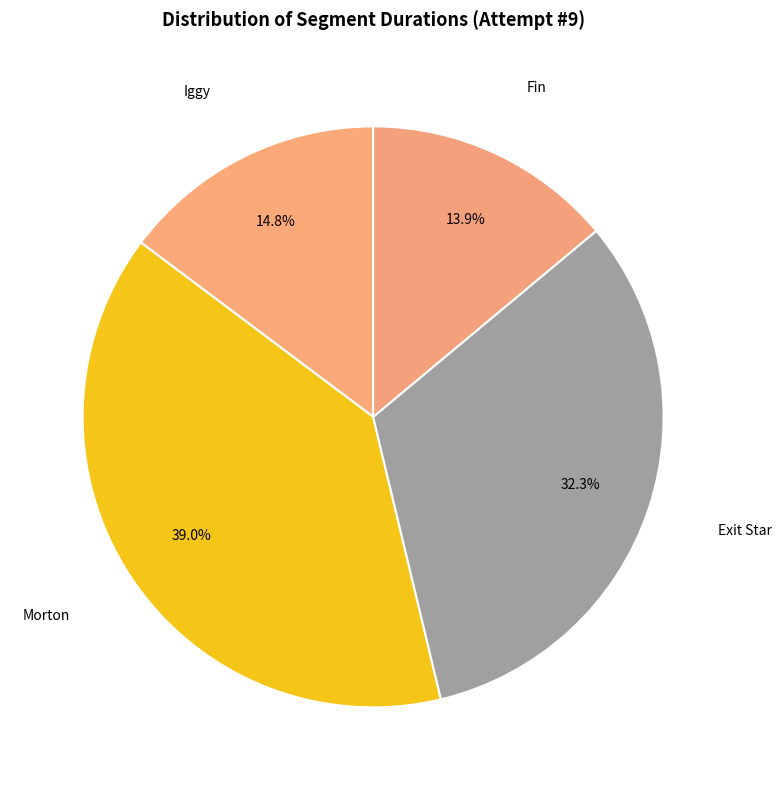

How many segments does this pie chart have?

4